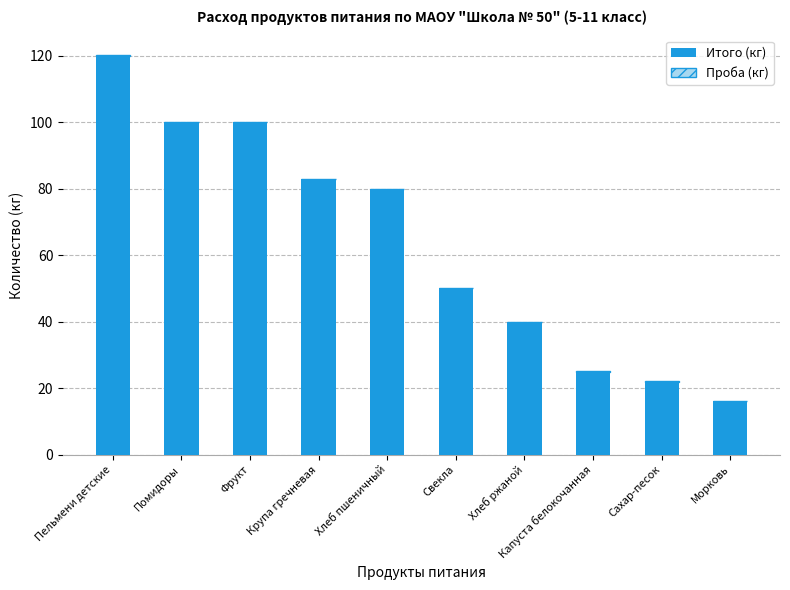

At which category is the sum across all series the highest?

Пельмени детские